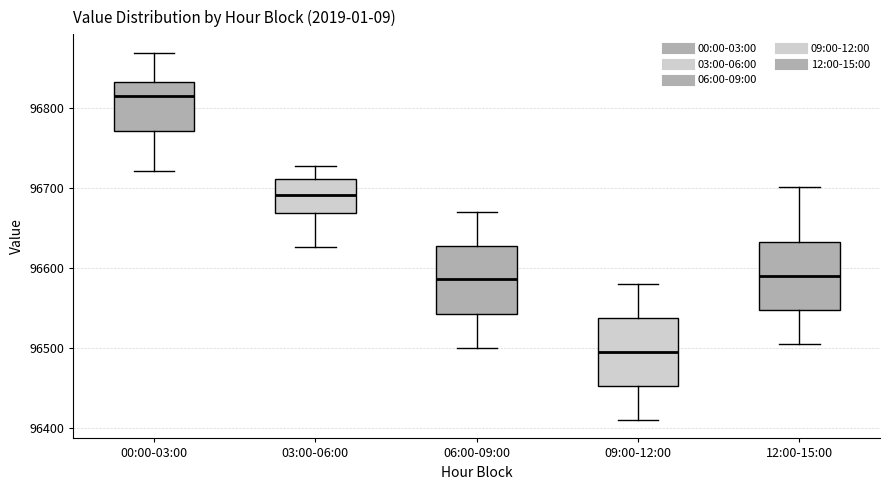

Reading left to right, read every box against the y-axis: the position of its median line, the range the box covers, and the ends of its whiskers. The values are not printed on the chart, so give them approximately, as read against the axis.

00:00-03:00: median 96810, box 96770 to 96830, whiskers 96720 to 96870
03:00-06:00: median 96690, box 96670 to 96710, whiskers 96630 to 96730
06:00-09:00: median 96590, box 96540 to 96630, whiskers 96500 to 96670
09:00-12:00: median 96500, box 96450 to 96540, whiskers 96410 to 96580
12:00-15:00: median 96590, box 96550 to 96630, whiskers 96510 to 96700